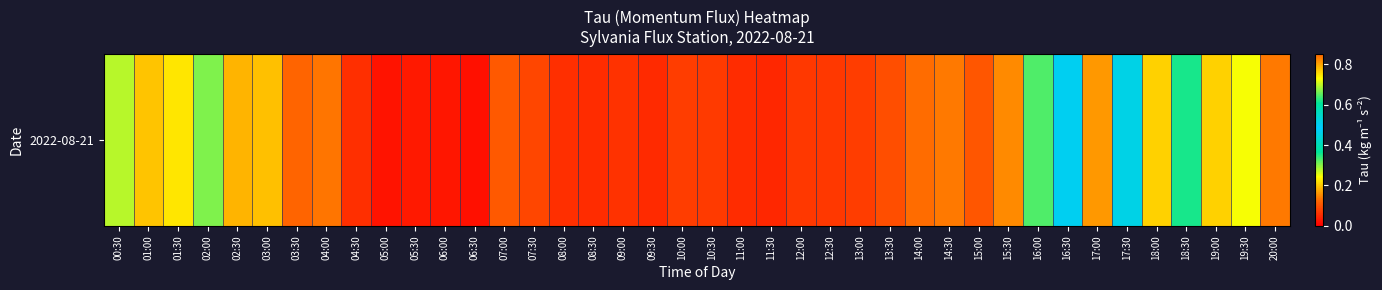

Rank the categories by value from highest to lowest.

17:00, 16:30, 17:30, 18:30, 16:00, 02:00, 00:30, 19:30, 01:30, 19:00, 18:00, 01:00, 03:00, 02:30, 15:30, 20:00, 14:30, 04:00, 14:00, 03:30, 07:00, 15:00, 13:30, 07:30, 13:00, 10:00, 10:30, 12:30, 12:00, 09:00, 08:00, 04:30, 08:30, 11:00, 09:30, 11:30, 05:30, 06:00, 05:00, 06:30